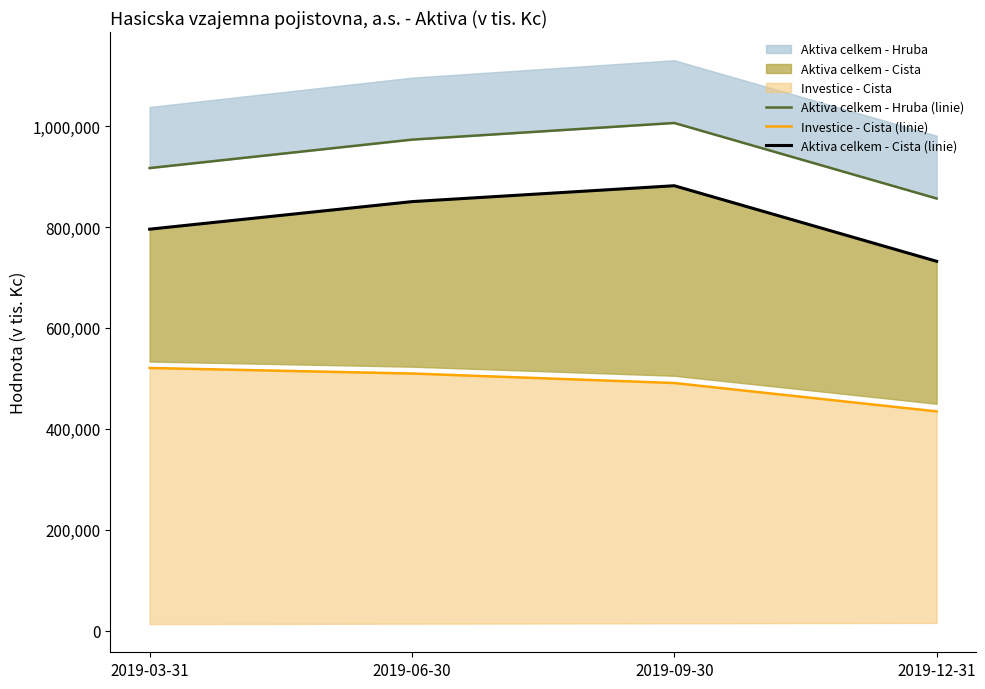

Which category has the highest value in the Aktiva celkem - Cista (linie) series?

2019-09-30